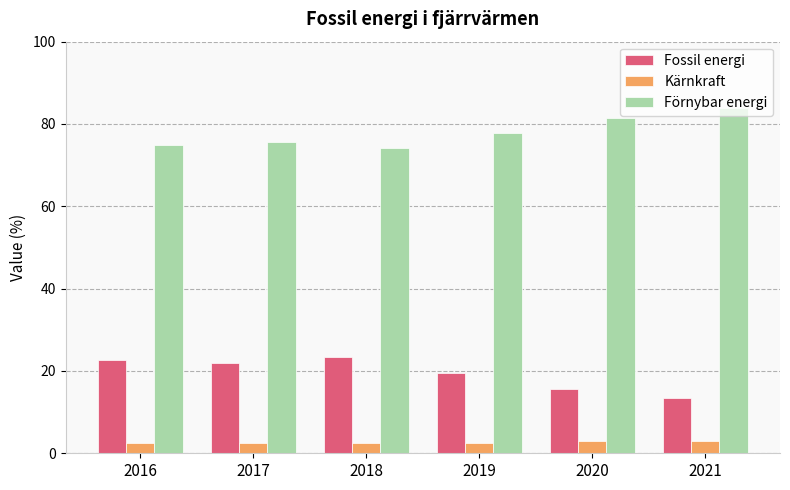

What is the difference between the Fossil energi values at 2017 and 2020?

6.3